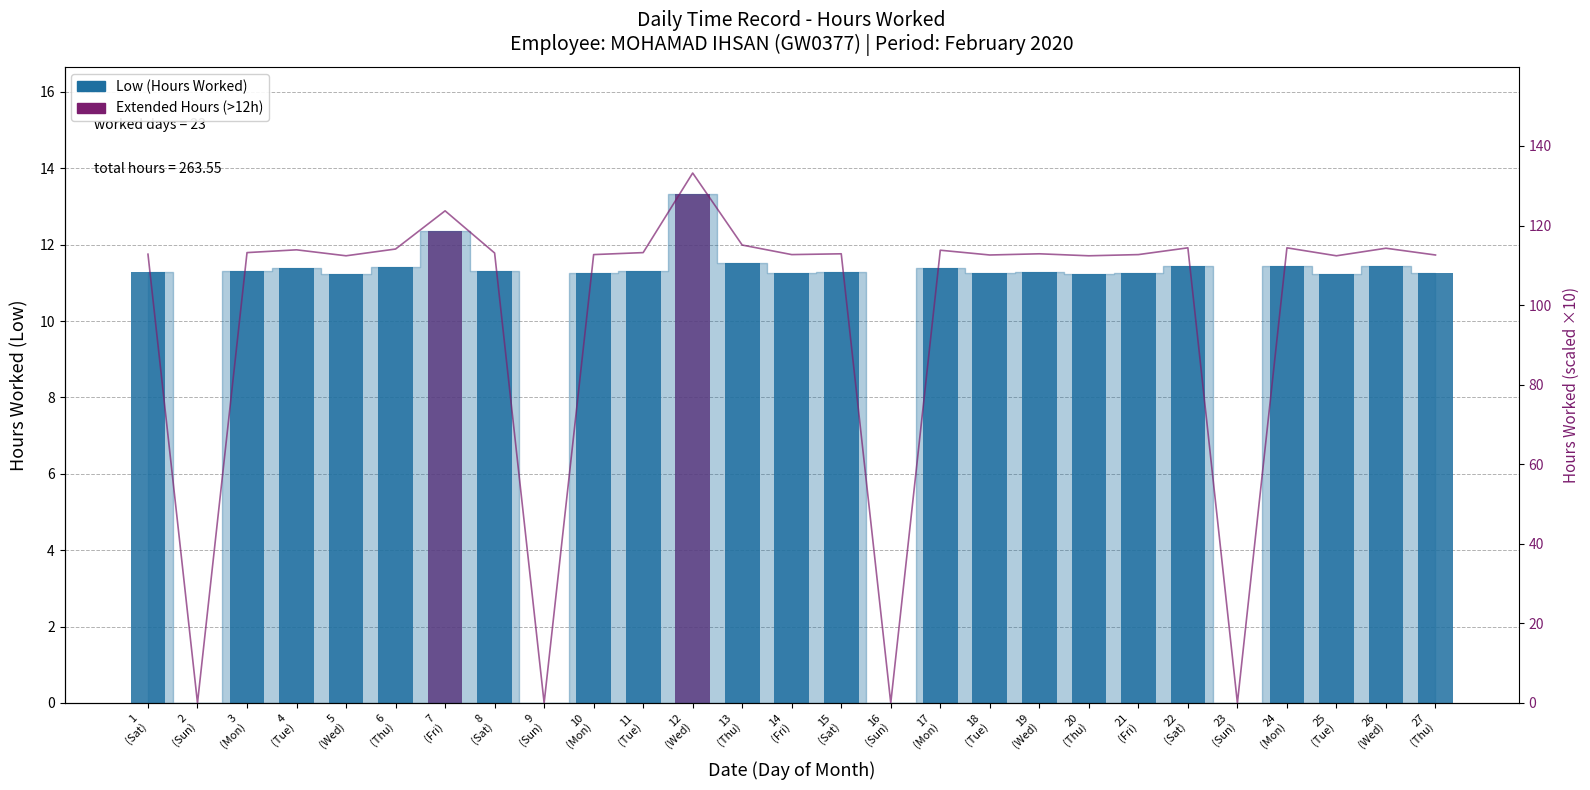

What is the sum of all values?

2635.5